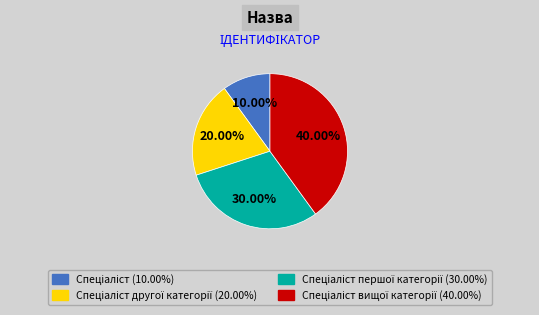

Is there any slice that represents more than half of the pie?

No